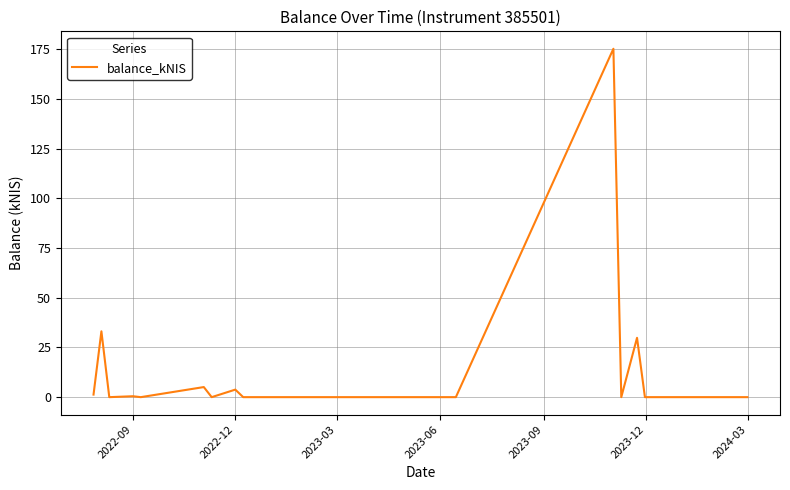

How many lines are shown in the chart?

1